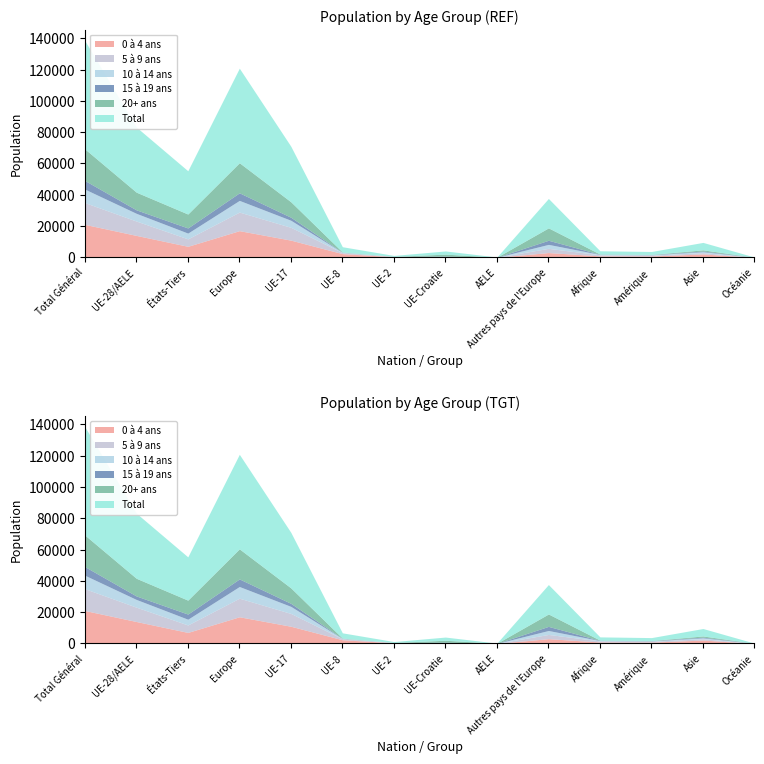

Which series has the largest total across all categories?

Total